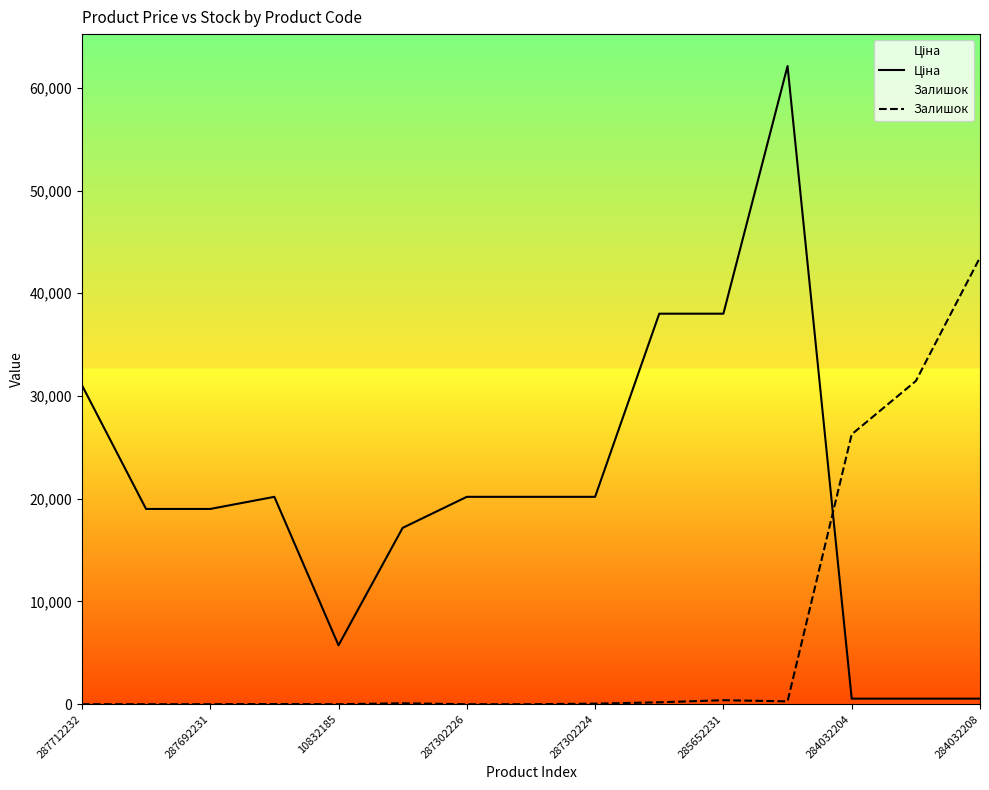

The value of Залишок at 287692231 is 0.0. True or false?

True